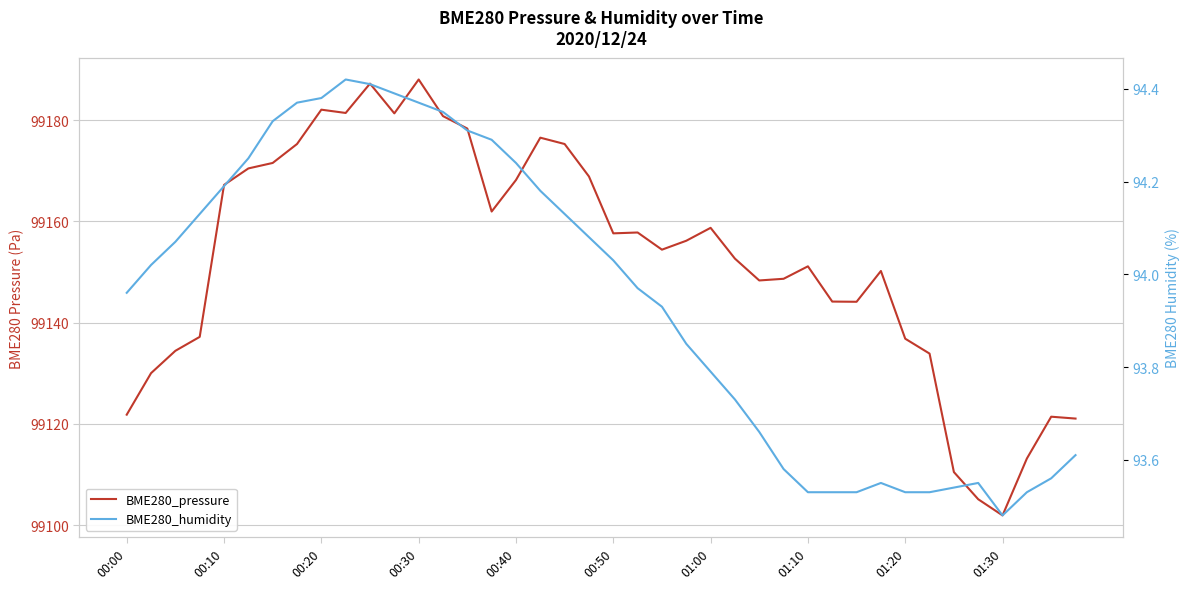

List the series in order of their peak value, highest first.

BME280_pressure, BME280_humidity